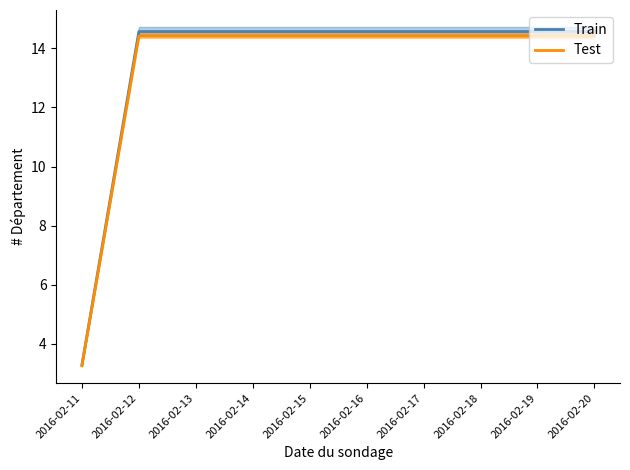

True or false: Test and Train intersect in this chart.

False